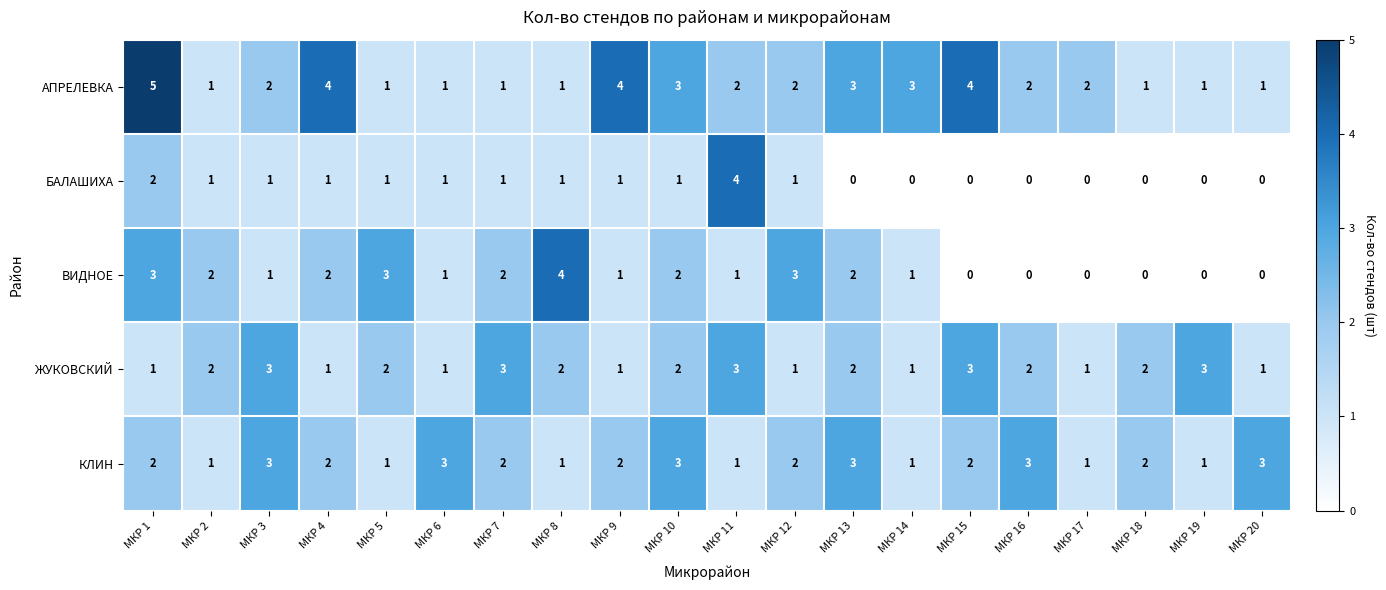

Which label corresponds to the largest value in the chart?

МКР 1